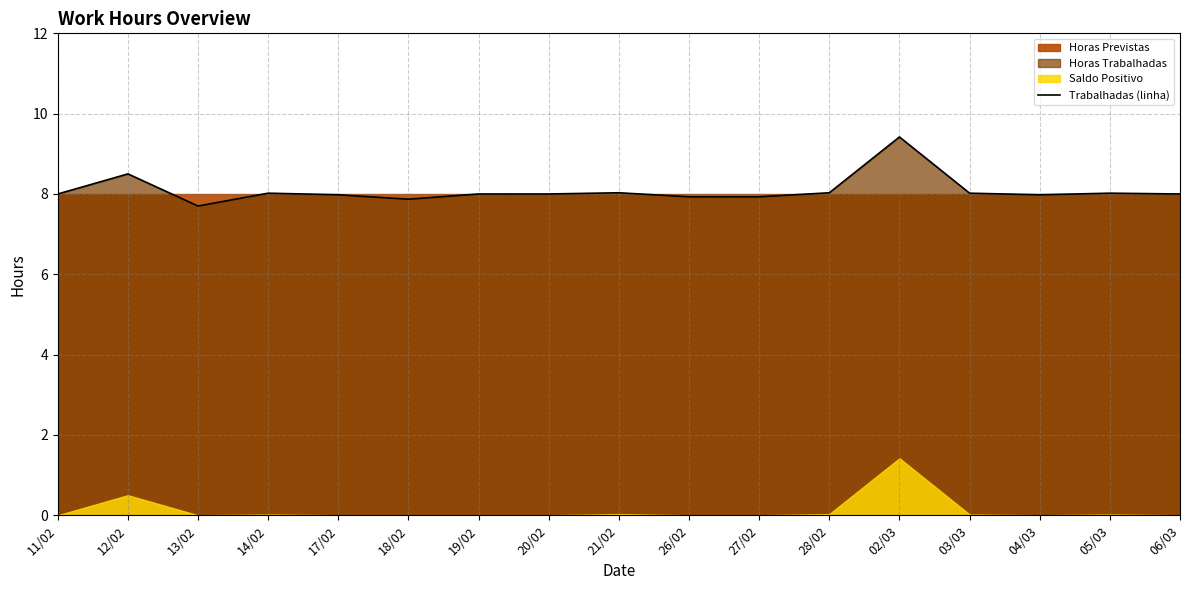

At which label is the value closest to 8?

11/02